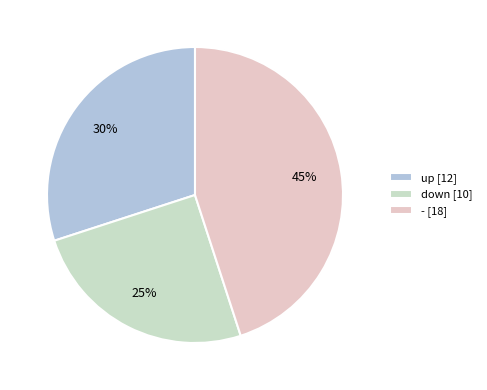

To the nearest percent, what is the difference between the largest and smallest slice percentages?

20%